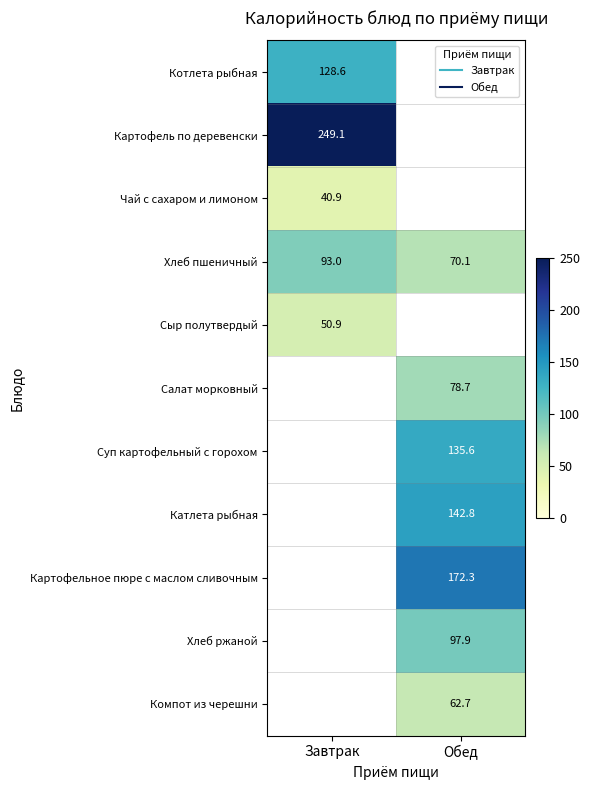

Which has a higher value, Обед or Завтрак?

Завтрак